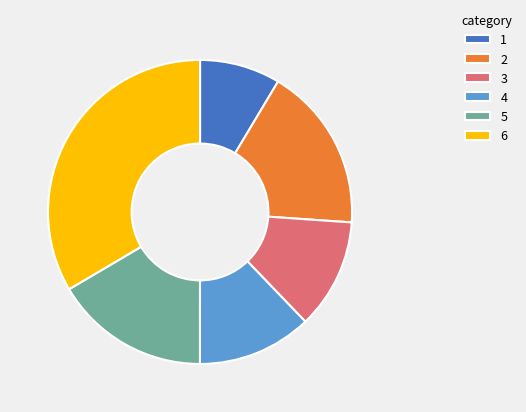

What is the largest slice in the pie chart?

6